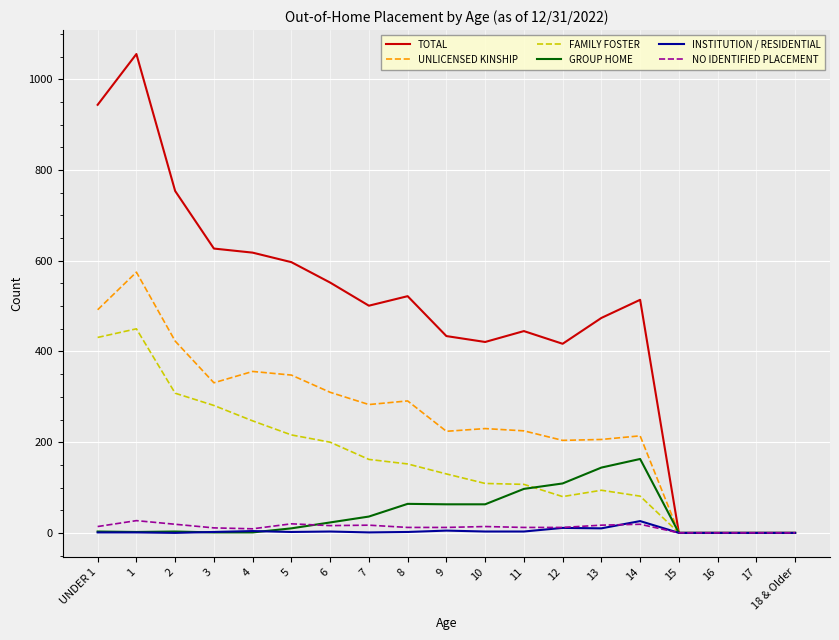

Which series has the widest spread of values?

TOTAL